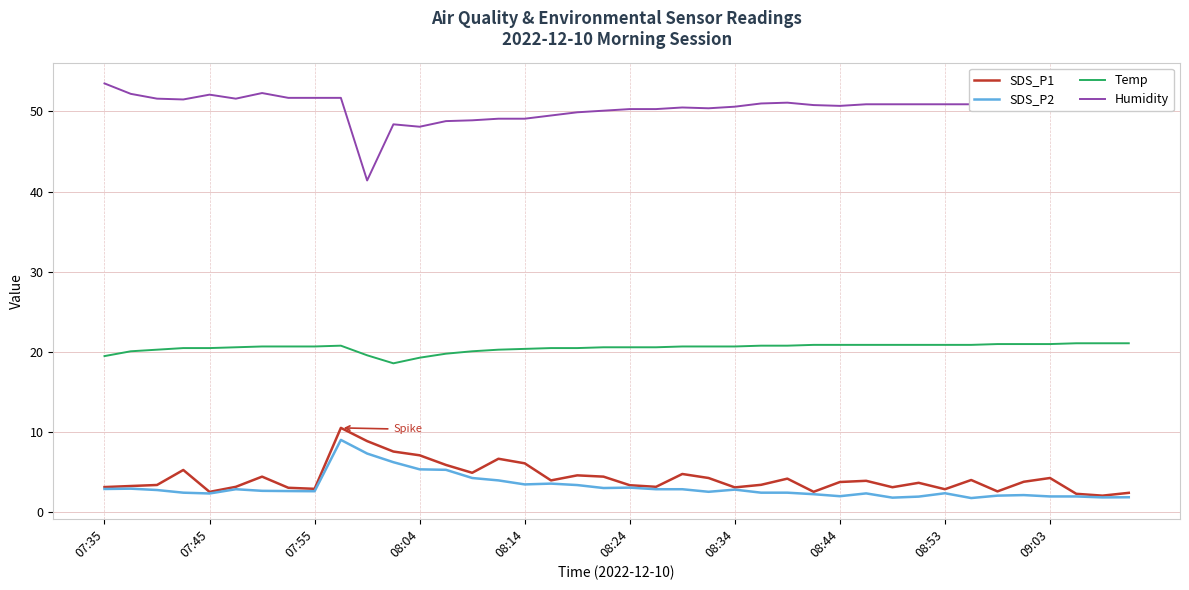

True or false: Temp and SDS_P1 intersect in this chart.

False